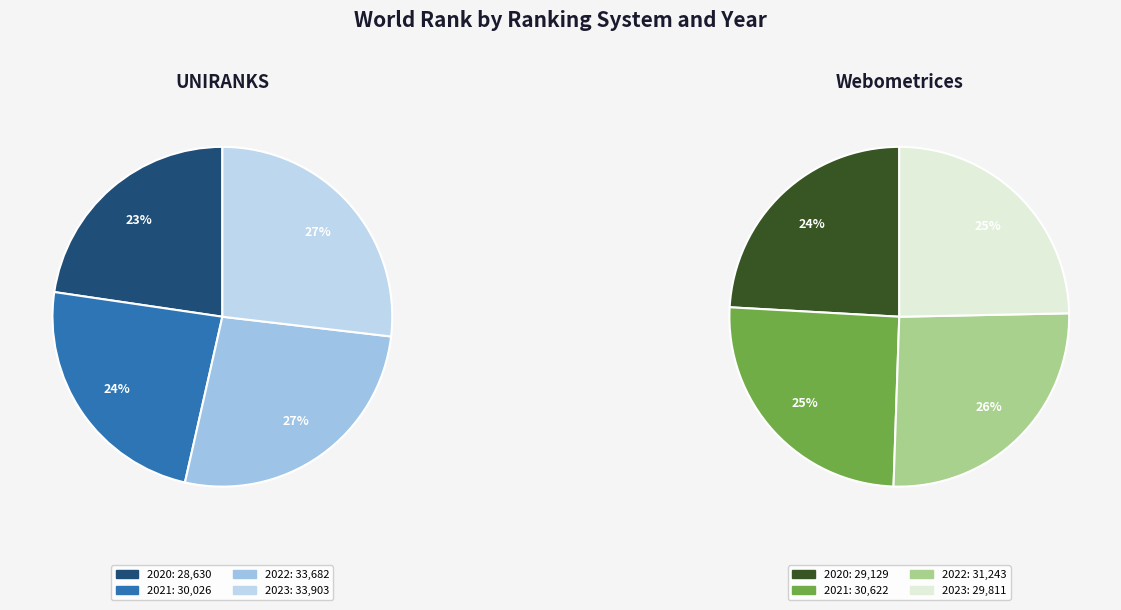

Count the number of slices in the pie.

4